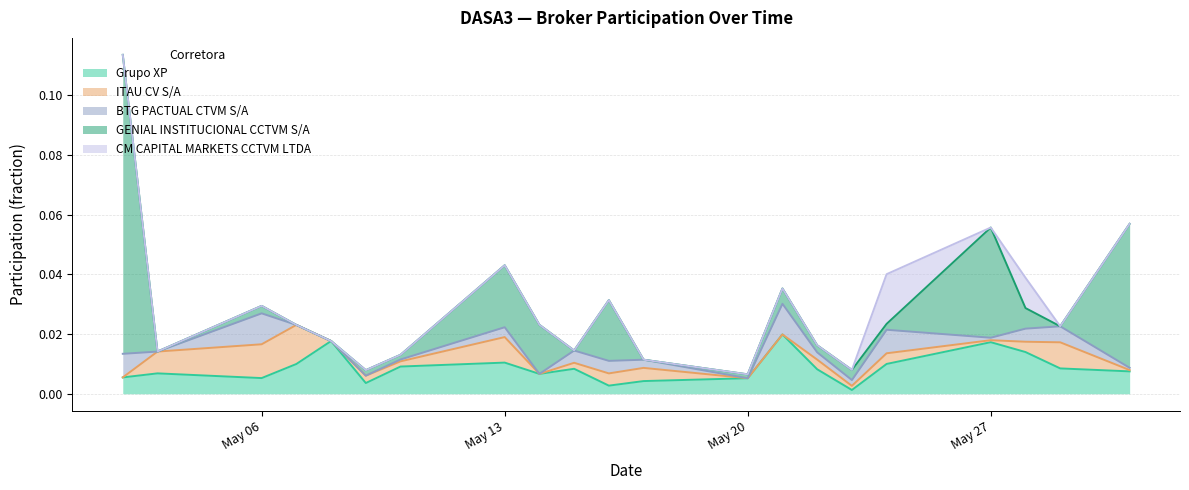

Does the chart display data point markers on the line(s)?

No